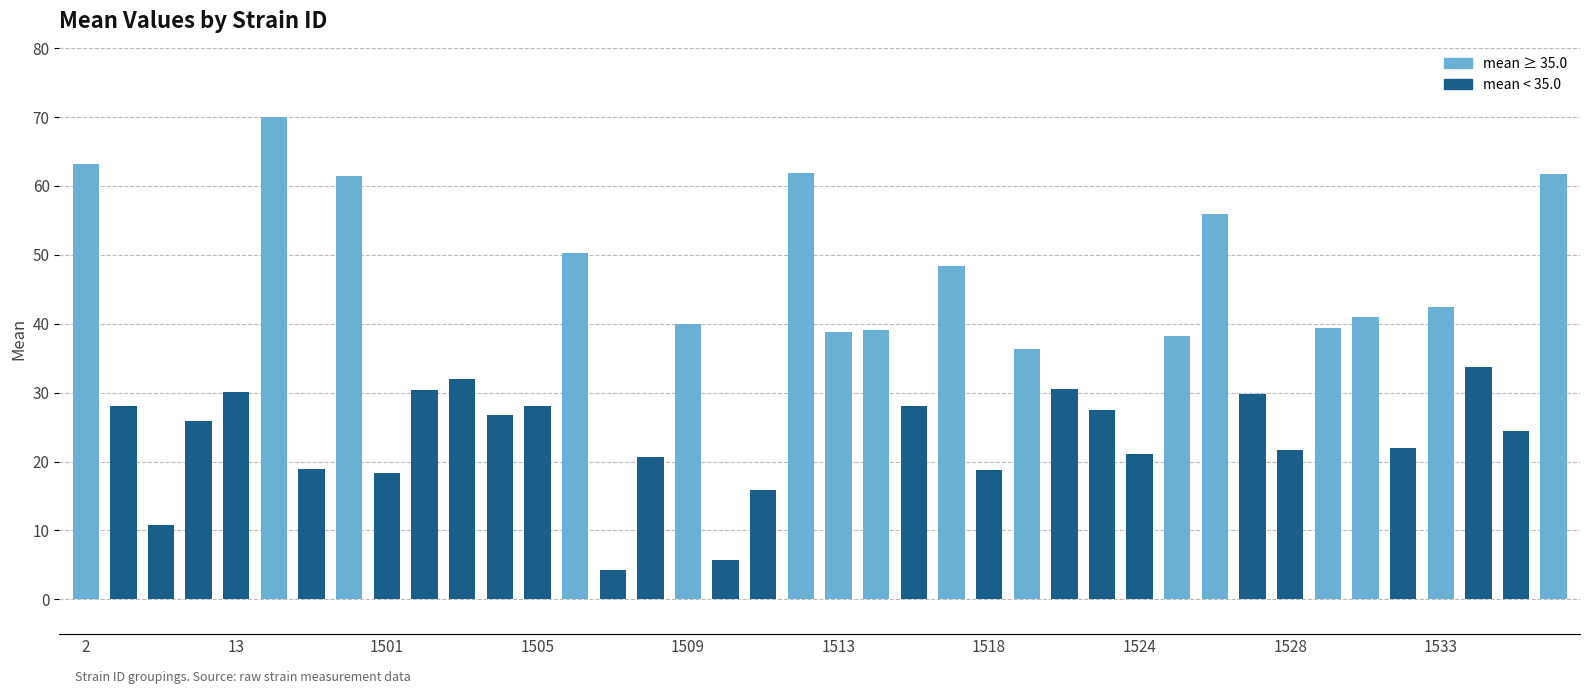

What is the minimum value shown in the chart?

4.2